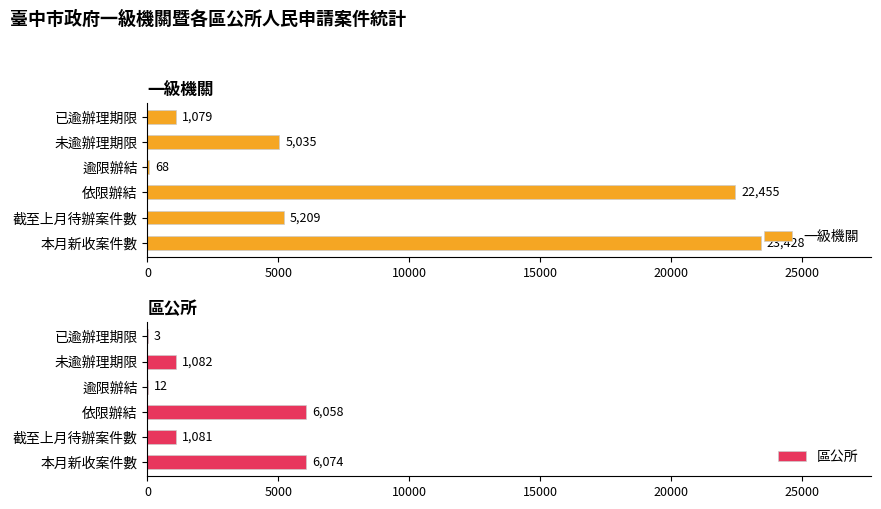

What is the greatest value displayed?

23428